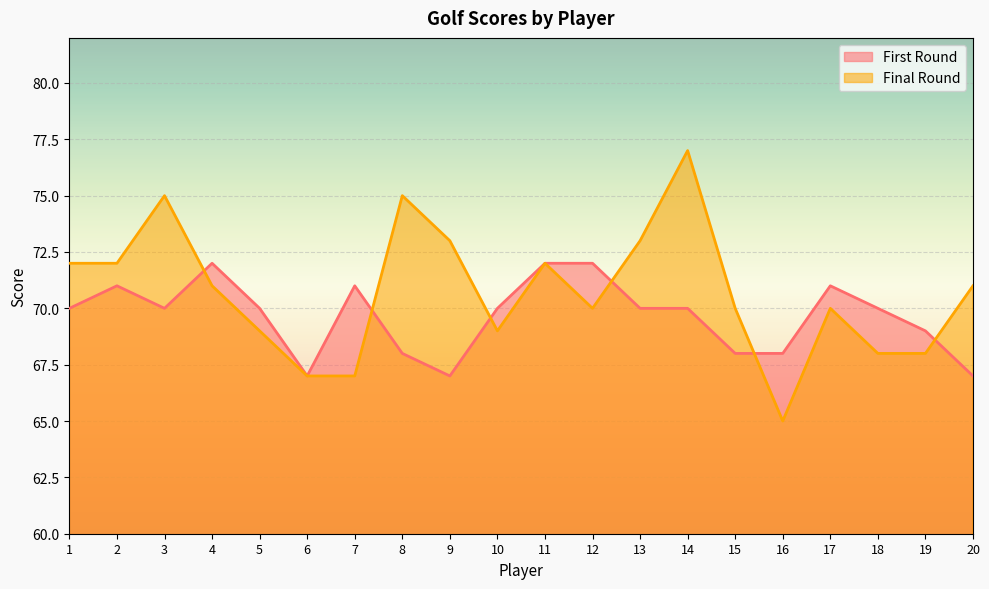

How many lines are shown in the chart?

2